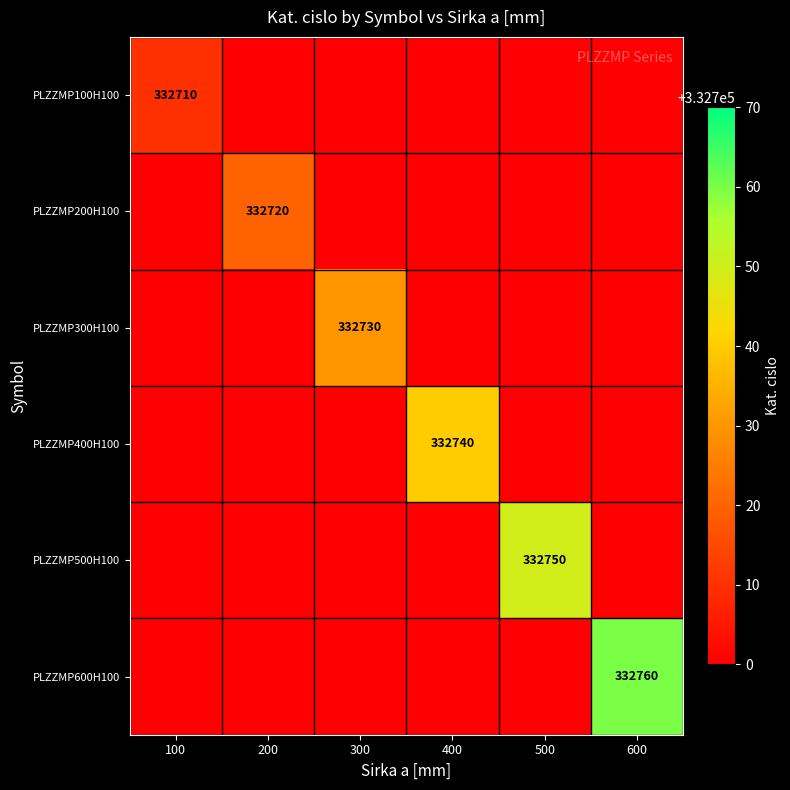

True or false: PLZZMP600H100 has a value of 332760 at 600.

True